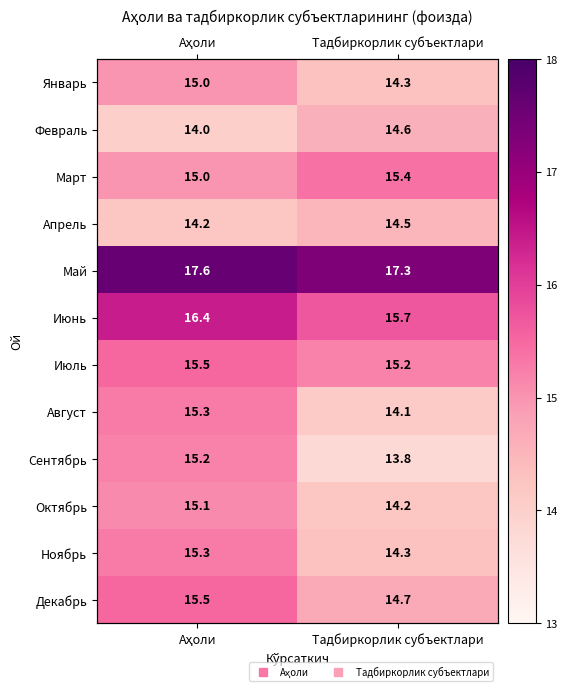

At which label does Октябрь reach its peak?

Аҳоли